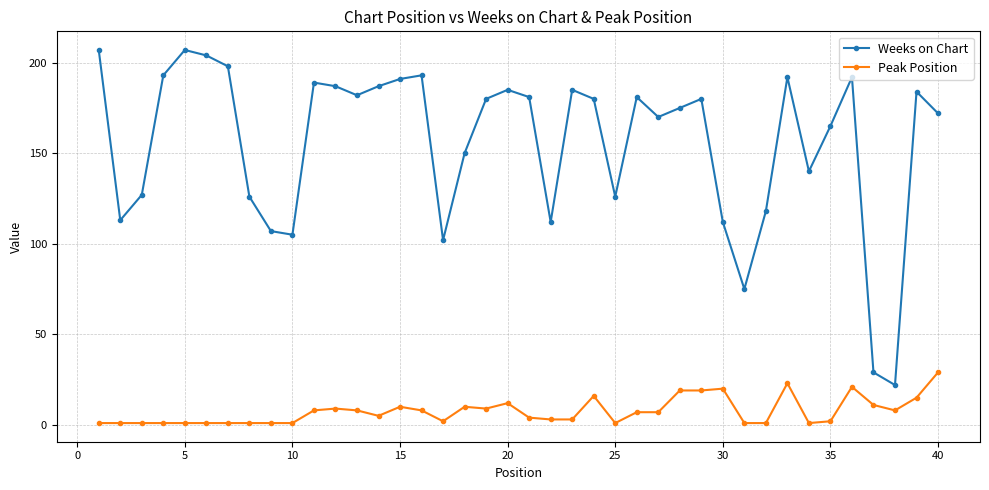

What is the difference between the maximum and minimum values in the Weeks on Chart series?

185